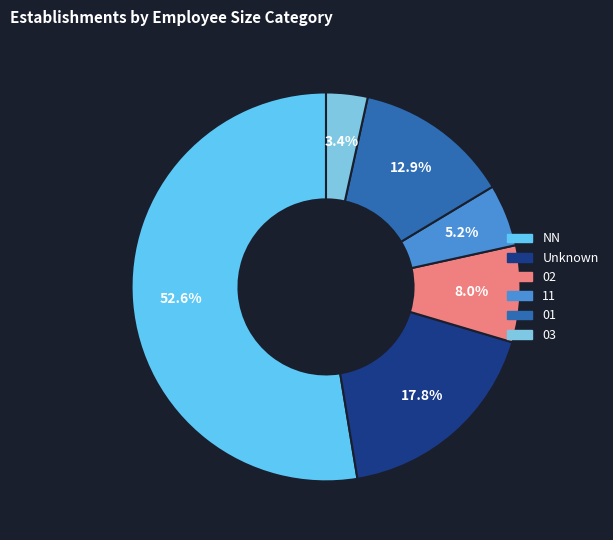

Count the number of slices in the pie.

6